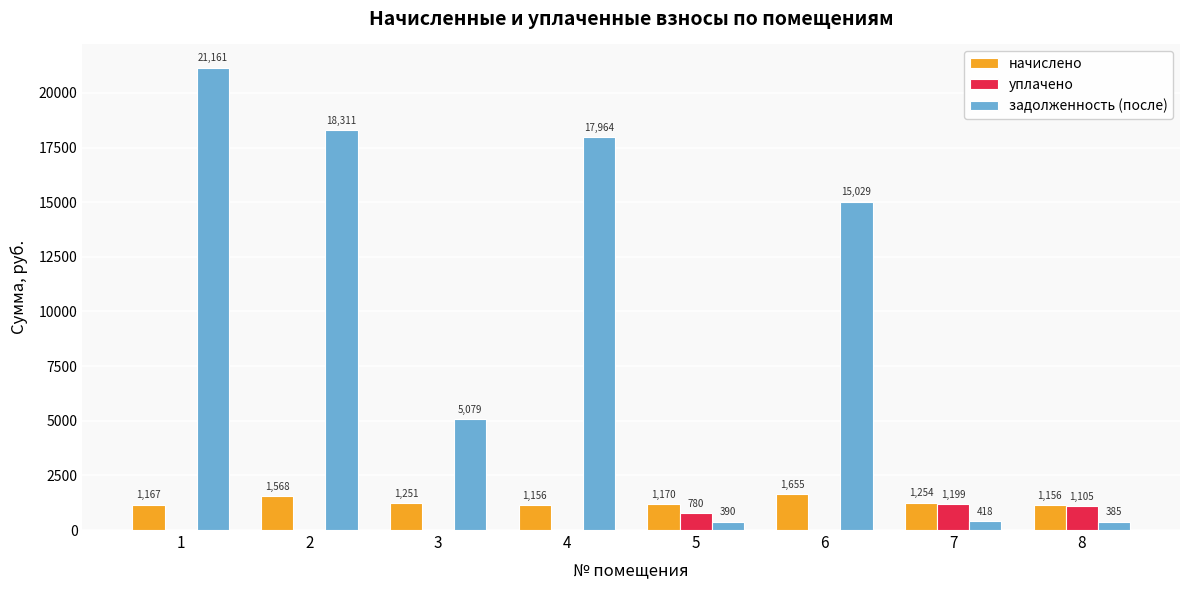

Which series has the widest spread of values?

задолженность (после)